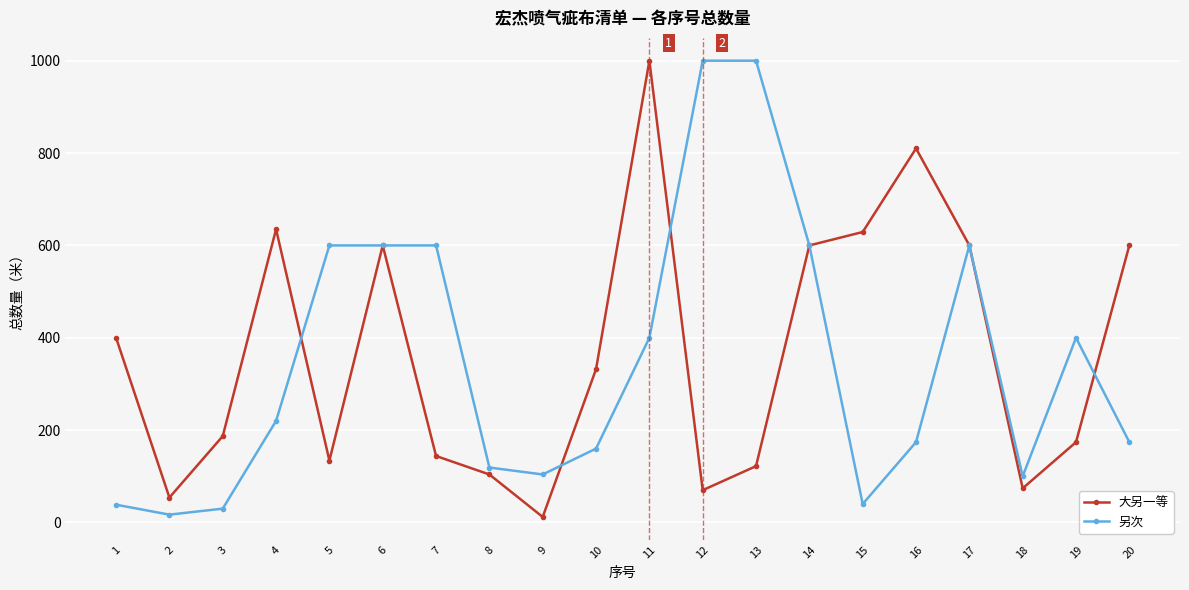

The 另次 series shows 1000.0 at 12. True or false?

True